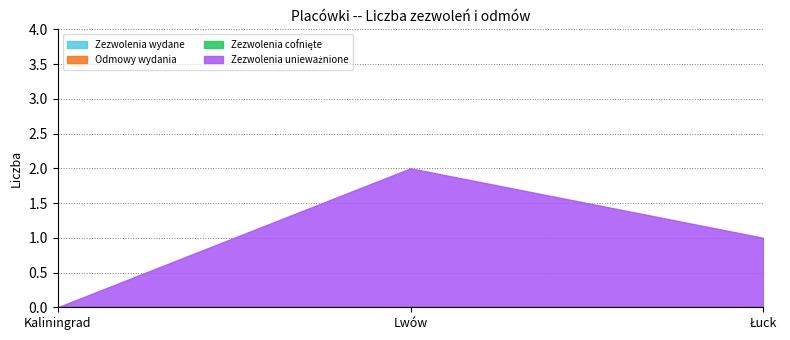

At how many categories does at least one series exceed 0?

2